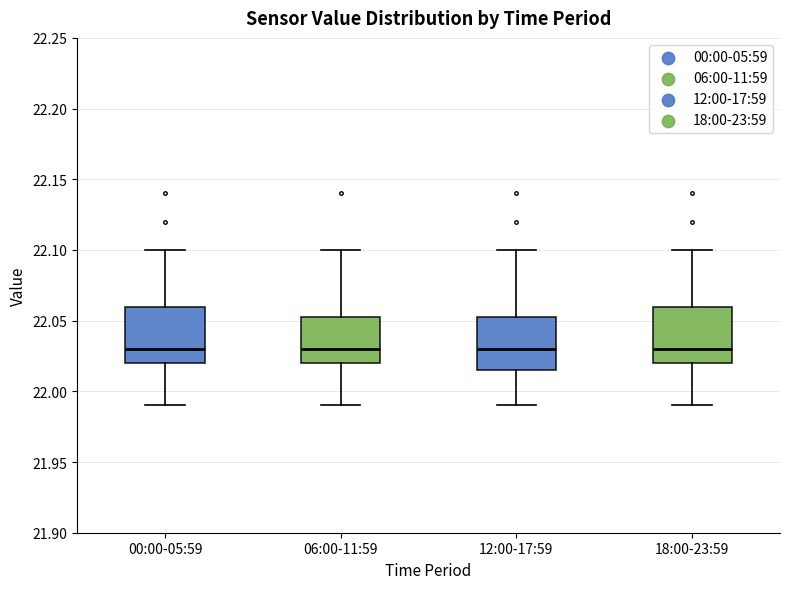

Reading left to right, transcribe this box plot: for each box, give where its median line is, the range the box spans, and where its two whiskers end, as read against the y-axis. The values are not printed on the chart, so give them approximately, as read against the axis.

00:00-05:59: median 22.030, box 22.020 to 22.060, whiskers 21.990 to 22.100
06:00-11:59: median 22.030, box 22.020 to 22.055, whiskers 21.990 to 22.100
12:00-17:59: median 22.030, box 22.015 to 22.055, whiskers 21.990 to 22.100
18:00-23:59: median 22.030, box 22.020 to 22.060, whiskers 21.990 to 22.100